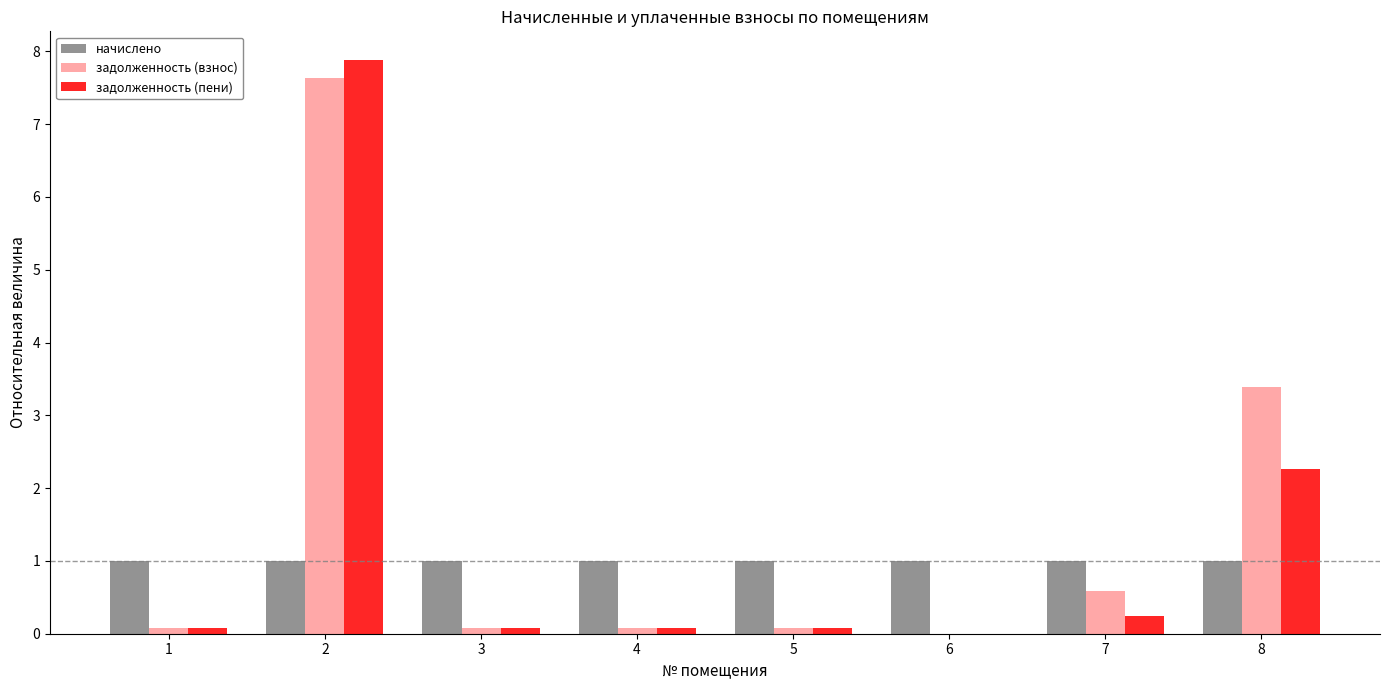

What is the sum of all задолженность (взнос) values?

11.9